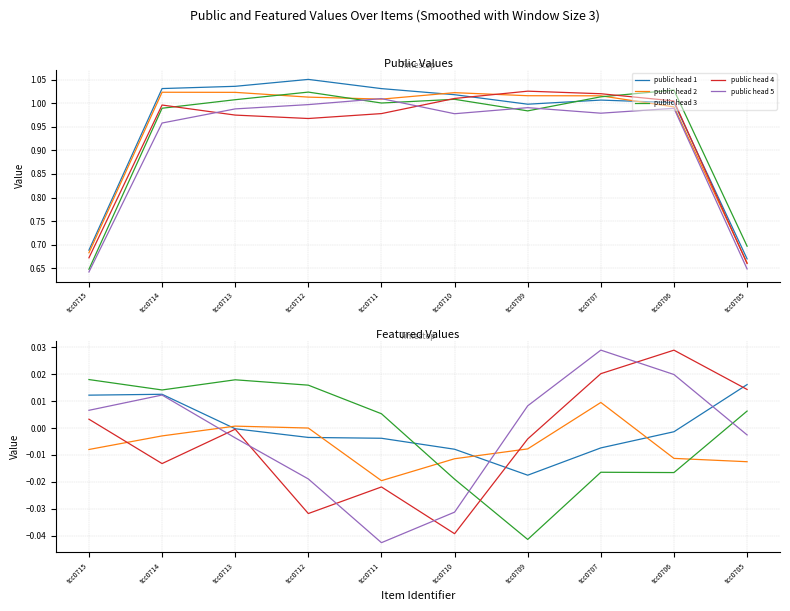

What is the difference between the highest and lowest values at tcc0711?

1